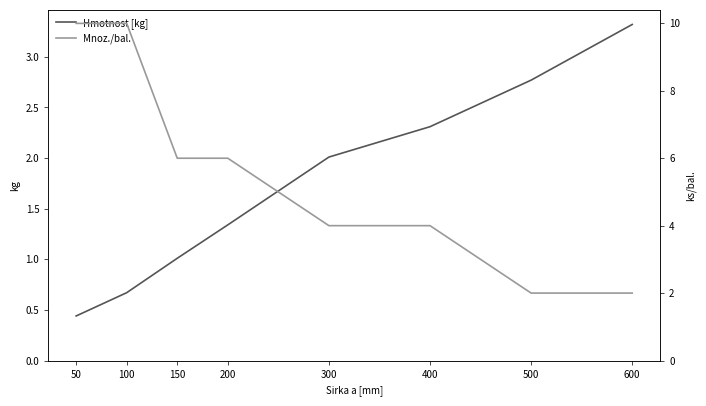

The value of Hmotnost [kg] at 400 is 2.3. True or false?

True